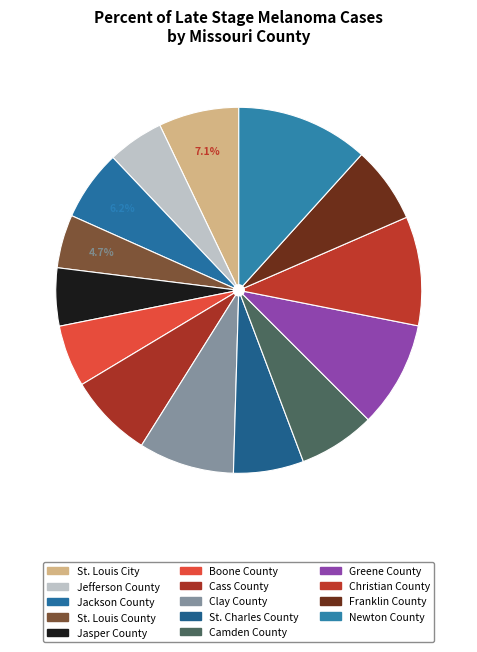

Is it true that Clay County is 23% of the pie?

False